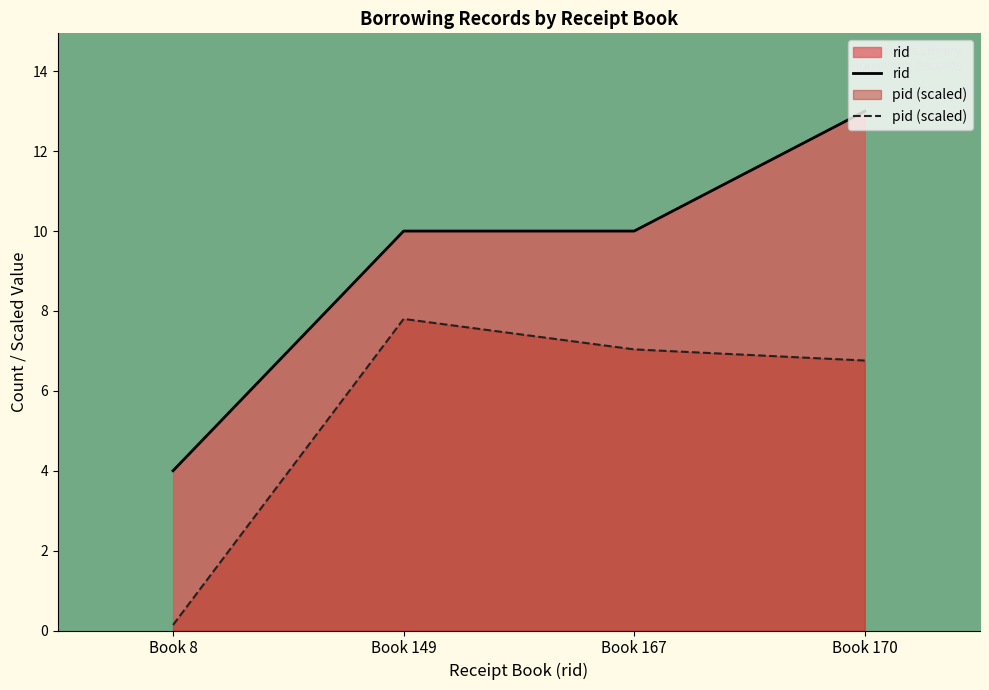

Does the chart have visible grid lines?

No